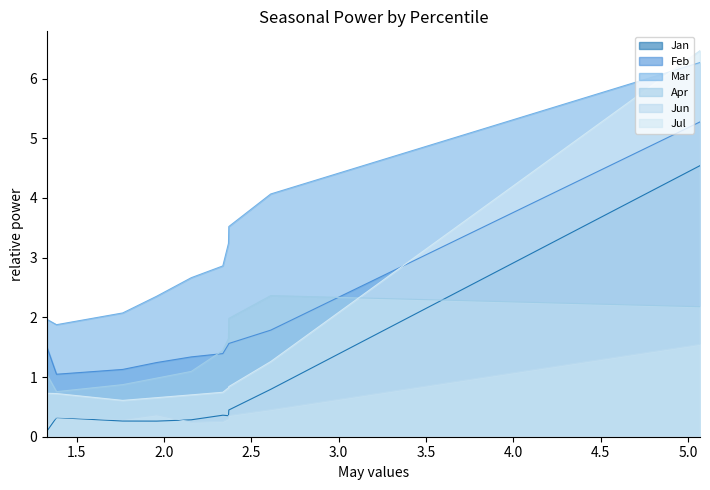

Which series changed the most between pct75 and pct95?

Feb